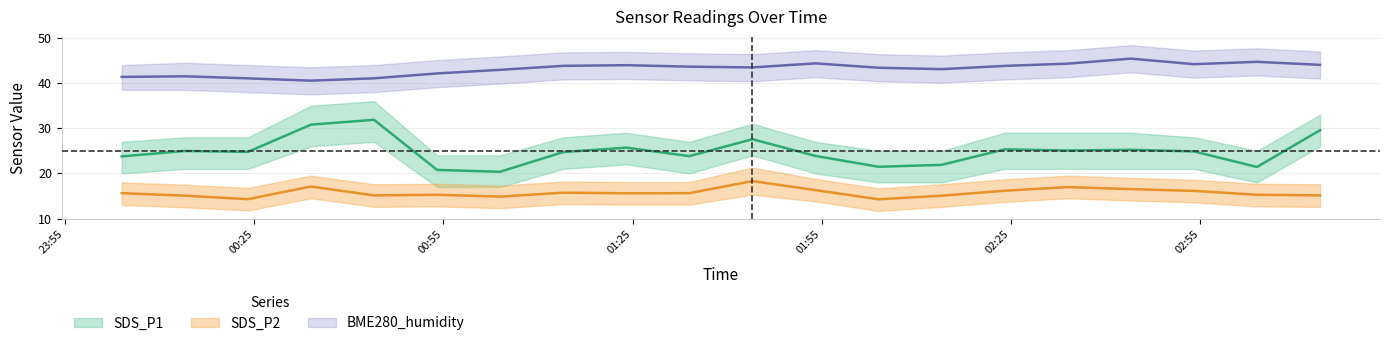

True or false: SDS_P1 and BME280_humidity intersect in this chart.

False